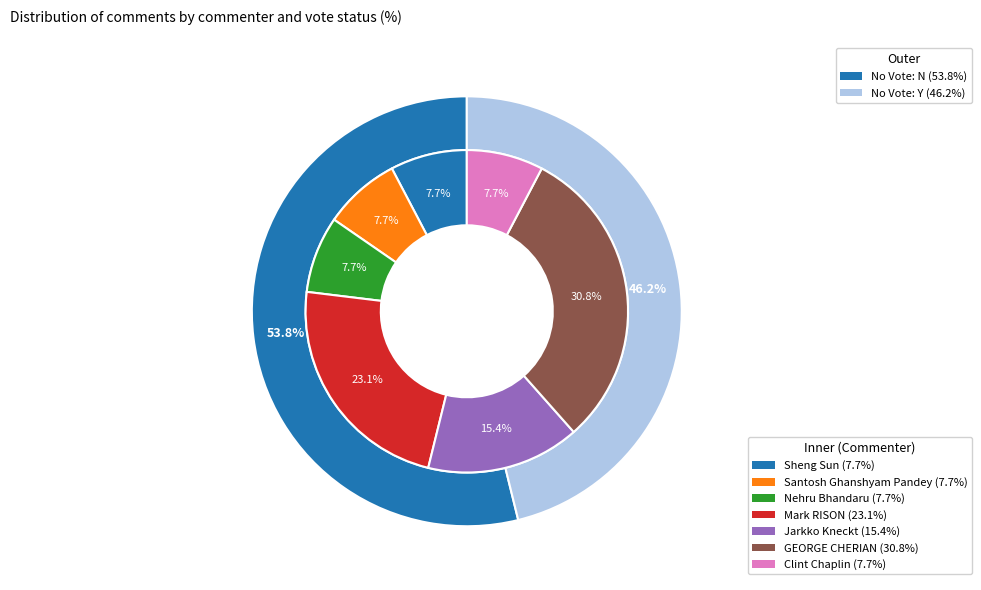

To the nearest percent, what is the combined percentage of Mark RISON and GEORGE CHERIAN?

54%